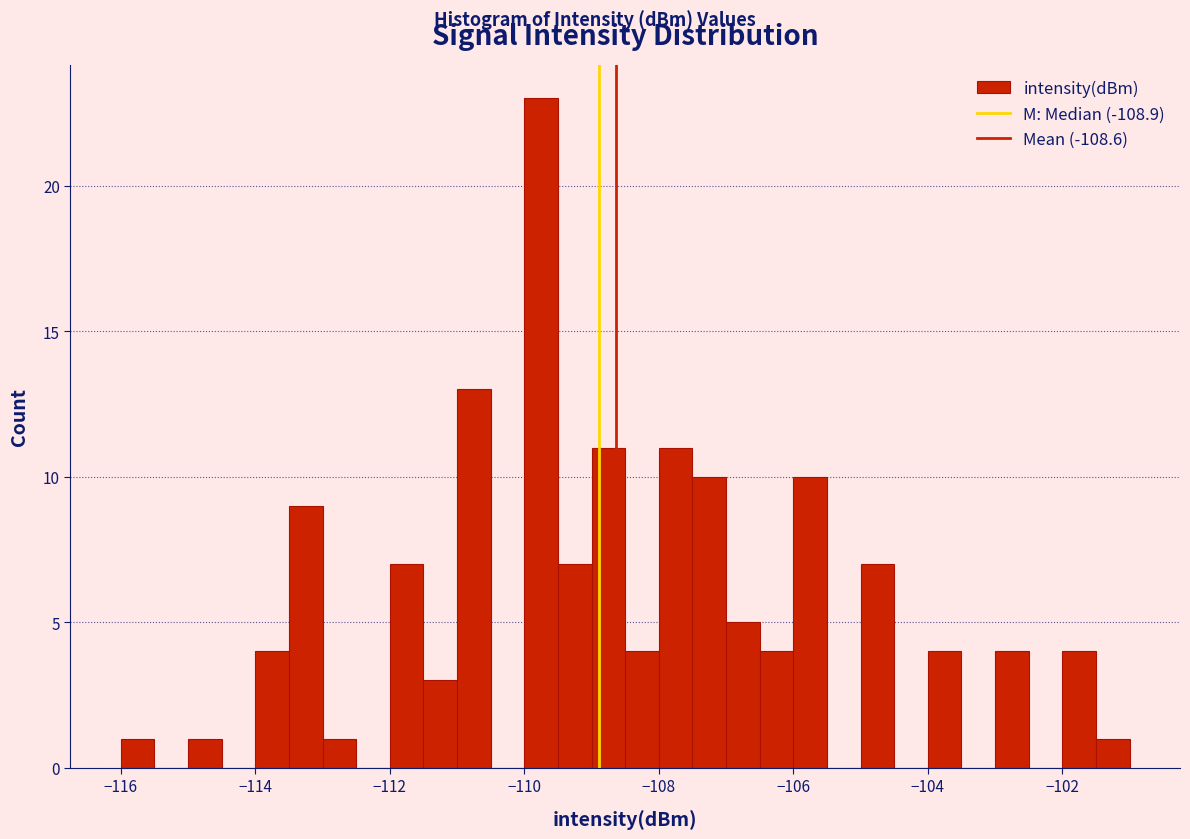

Around what value on the x-axis is the tallest bar? Give the approximate position of its centre, as read against the axis.

-109.8